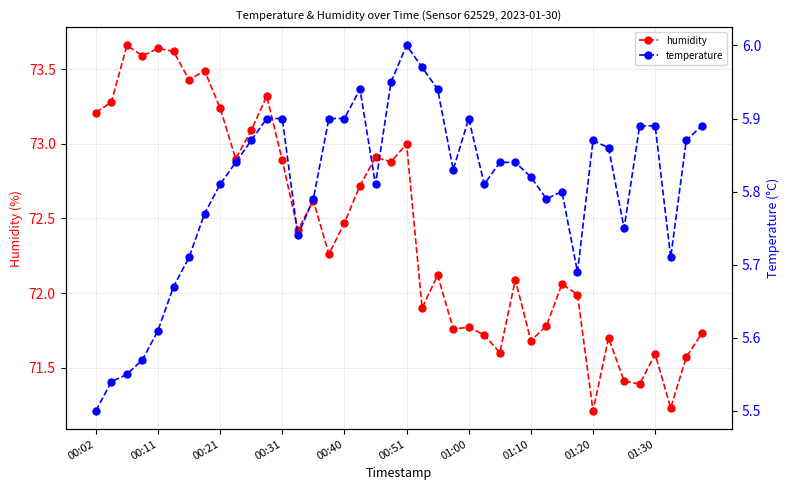

Is this an area chart (filled region under the line)?

No